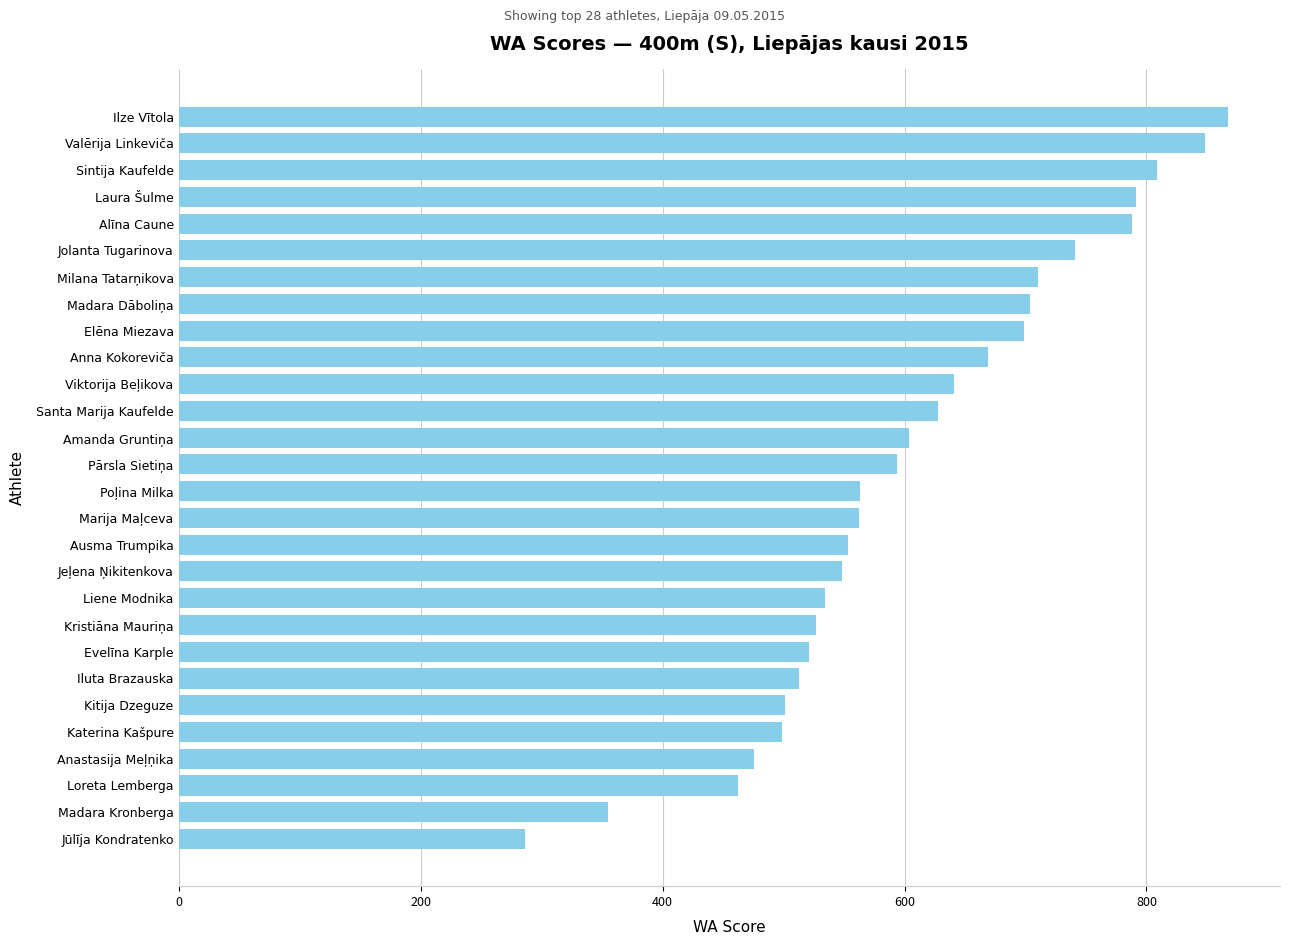

Count the number of categories in the chart.

28